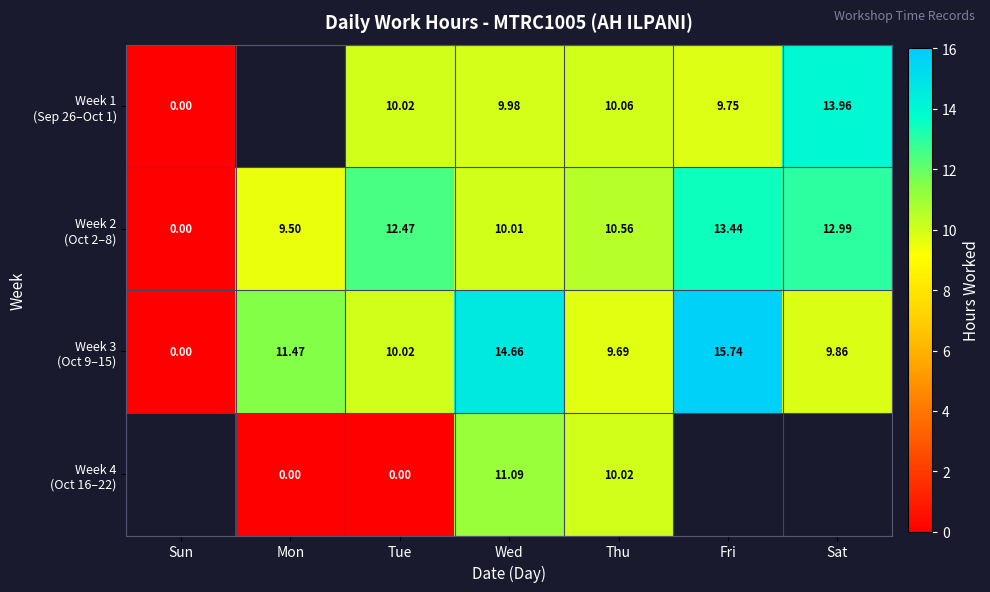

What is the difference between the maximum and minimum values in the Week 3 (Oct 9–15) series?

15.7